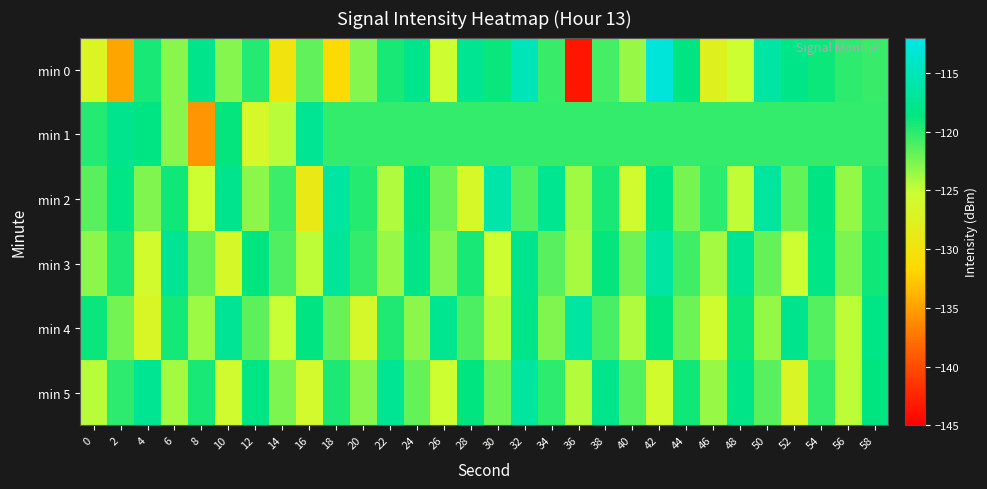

Reading left to right, transcribe all the data shown in this chart.

min 0: 0=-127.0	2=-134.7	4=-119.4	6=-123.1	8=-117.9	10=-122.8	12=-119.9	14=-130.0	16=-121.7	18=-131.3	20=-122.9	22=-119.4	24=-117.7	26=-125.4	28=-117.5	30=-118.9	32=-115.0	34=-120.5	36=-143.5	38=-120.8	40=-123.6	42=-112.9	44=-118.5	46=-127.7	48=-125.3	50=-116.3	52=-118.1	54=-119.1	56=-120.1	58=-120.5
min 1: 0=-119.8	2=-117.7	4=-118.3	6=-123.0	8=-135.7	10=-118.8	12=-126.5	14=-124.6	16=-117.4	18=-120.3	20=-120.3	22=-120.3	24=-120.3	26=-120.3	28=-120.3	30=-120.3	32=-120.3	34=-120.3	36=-120.3	38=-120.3	40=-120.3	42=-120.3	44=-120.3	46=-120.3	48=-120.3	50=-120.3	52=-120.3	54=-120.3	56=-120.3	58=-120.3
min 2: 0=-121.5	2=-118.3	4=-122.7	6=-119.1	8=-125.4	10=-117.8	12=-123.2	14=-120.6	16=-128.9	18=-116.4	20=-119.8	22=-124.3	24=-118.7	26=-122.1	28=-126.5	30=-115.9	32=-121.3	34=-117.6	36=-123.8	38=-119.4	40=-125.7	42=-118.2	44=-122.5	46=-120.0	48=-124.8	50=-116.7	52=-121.9	54=-118.5	56=-123.4	58=-119.7
min 3: 0=-123.1	2=-119.5	4=-125.8	6=-117.3	8=-122.0	10=-126.4	12=-118.6	14=-121.2	16=-124.7	18=-116.9	20=-120.3	22=-123.6	24=-118.1	26=-122.9	28=-119.4	30=-125.2	32=-117.7	34=-121.5	36=-124.0	38=-118.8	40=-122.3	42=-116.5	44=-120.7	46=-123.9	48=-117.4	50=-121.8	52=-125.3	54=-118.3	56=-122.6	58=-119.1
min 4: 0=-118.9	2=-122.4	4=-126.8	6=-119.3	8=-123.7	10=-117.2	12=-121.6	14=-125.1	16=-118.5	18=-122.0	20=-126.3	22=-119.7	24=-123.2	26=-117.6	28=-121.1	30=-124.5	32=-118.0	34=-122.8	36=-116.4	38=-120.9	40=-124.3	42=-118.7	44=-122.1	46=-125.6	48=-119.0	50=-123.4	52=-117.8	54=-121.3	56=-124.7	58=-118.2
min 5: 0=-124.6	2=-120.1	4=-117.5	6=-123.9	8=-119.4	10=-125.7	12=-118.2	14=-122.6	16=-126.0	18=-119.5	20=-123.0	22=-117.4	24=-121.8	26=-125.2	28=-118.7	30=-122.1	32=-116.6	34=-120.0	36=-124.4	38=-117.9	40=-121.3	42=-125.8	44=-119.2	46=-123.6	48=-118.1	50=-121.5	52=-126.9	54=-120.3	56=-124.7	58=-118.6